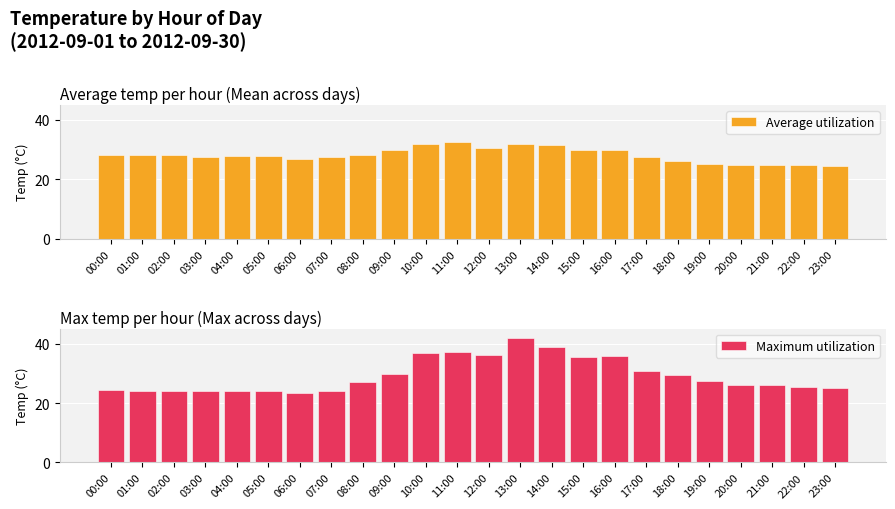

What is the difference between the second highest and second lowest values in the Maximum utilization series?

14.7